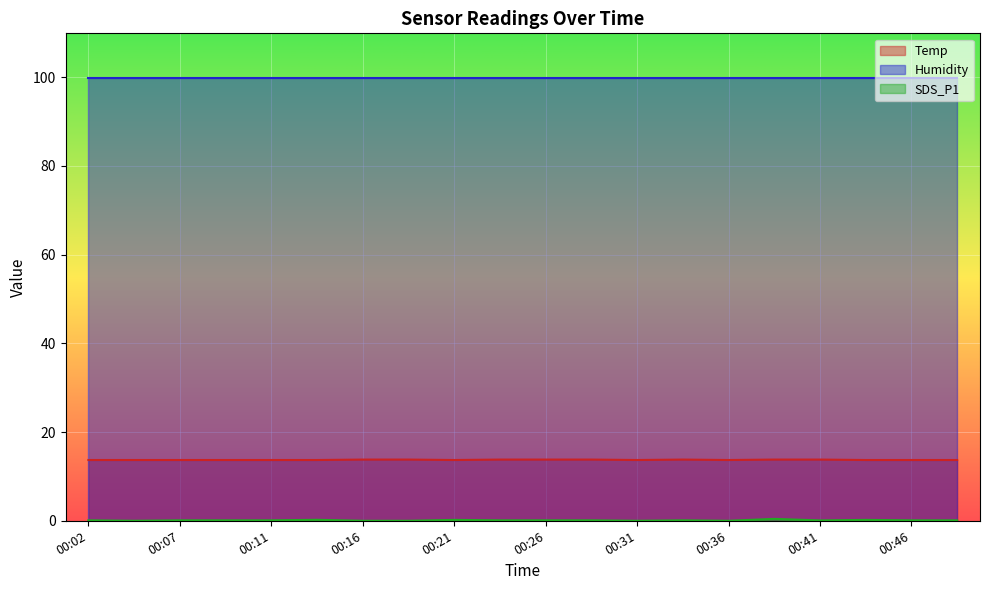

Rank the categories by Temp value from highest to lowest.

00:16, 00:19, 00:24, 00:26, 00:29, 00:34, 00:39, 00:41, 00:02, 00:04, 00:07, 00:09, 00:11, 00:14, 00:21, 00:31, 00:36, 00:44, 00:46, 00:49